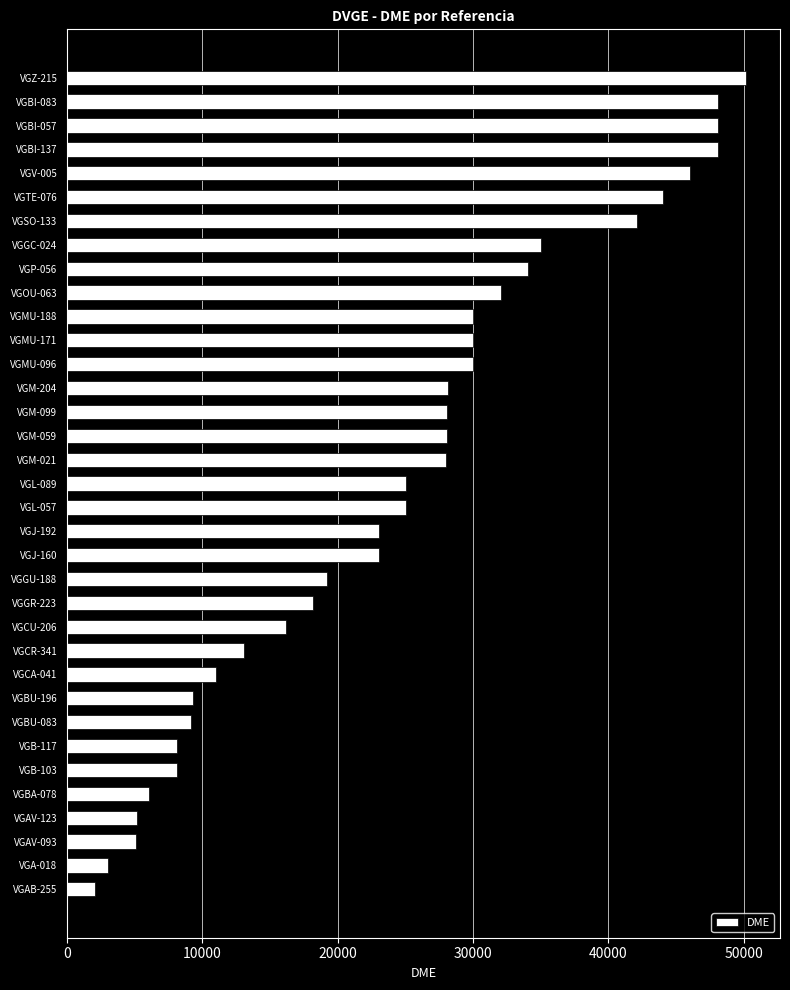

Read the value at VGL-057, to the nearest 10.

25040